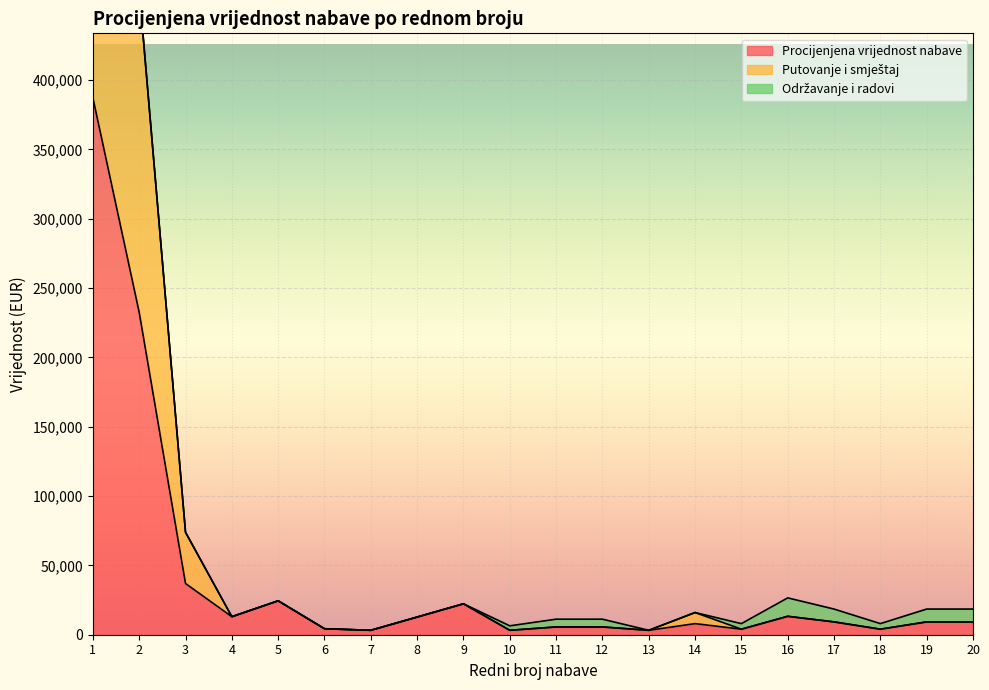

What is the smallest value displayed?

3185.6